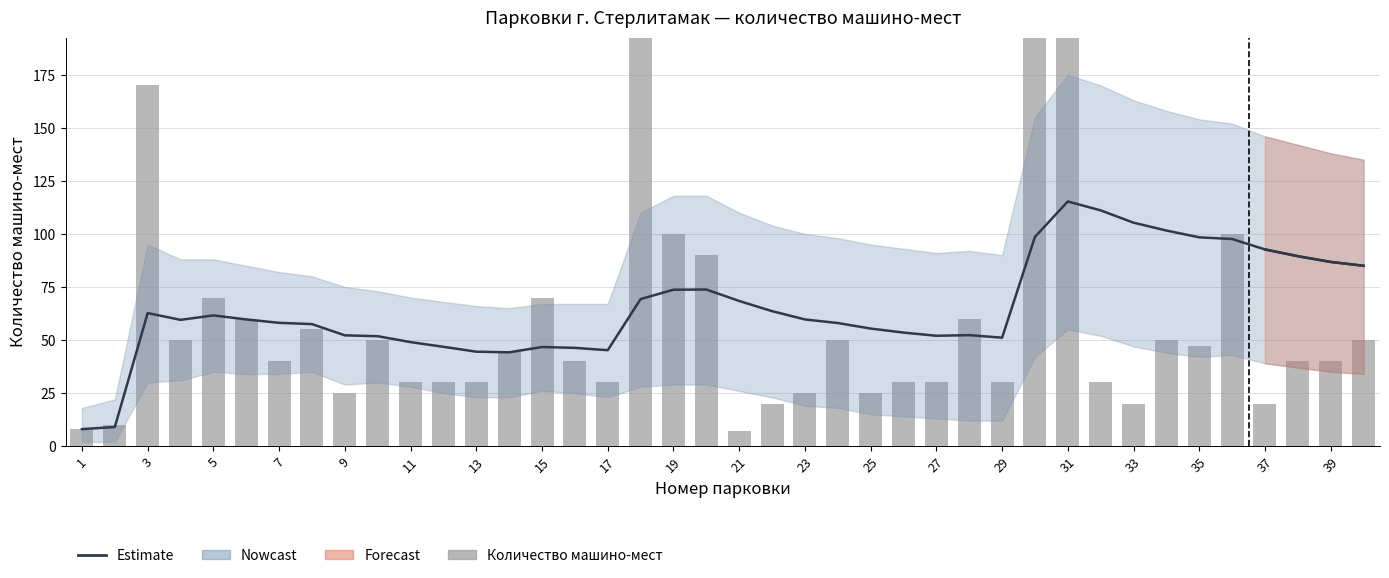

Is the value of Количество машино-мест at 1 greater than the value of Estimate at 13?

No